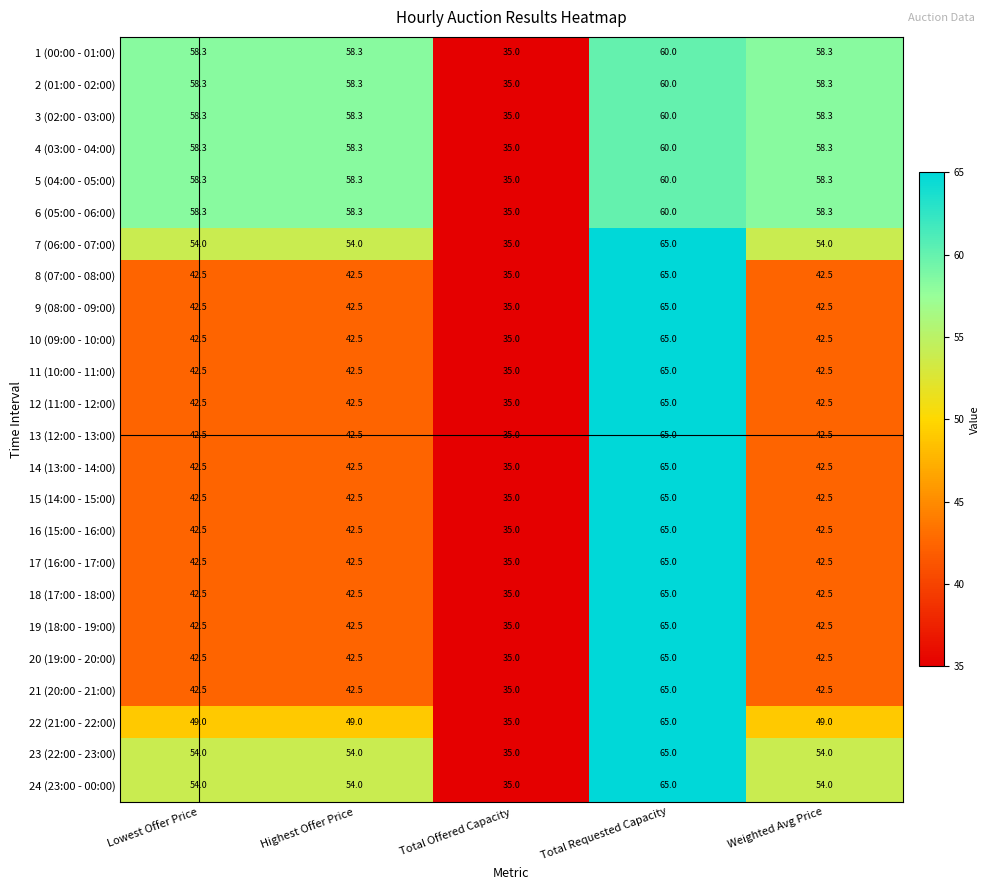

True or false: 16 (15:00 - 16:00) has a value of 20.1 at Lowest Offer Price.

False